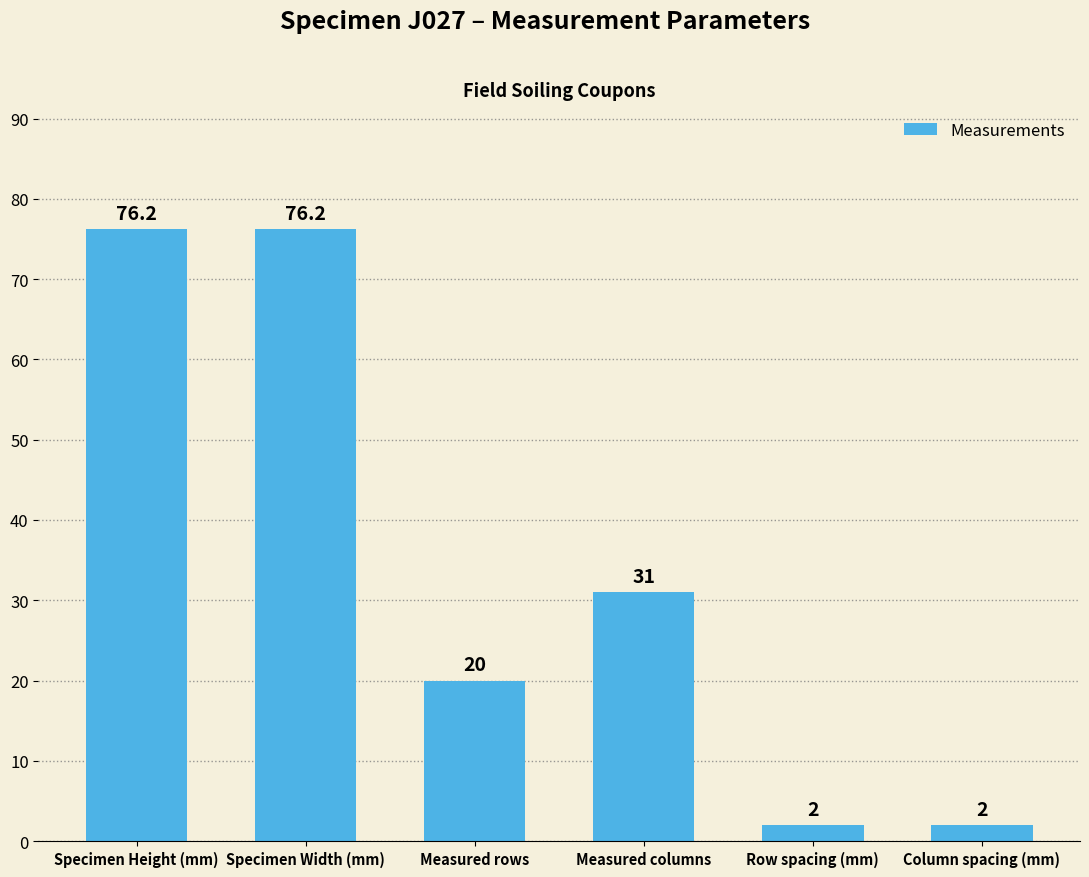

What is the smallest value displayed?

2.0